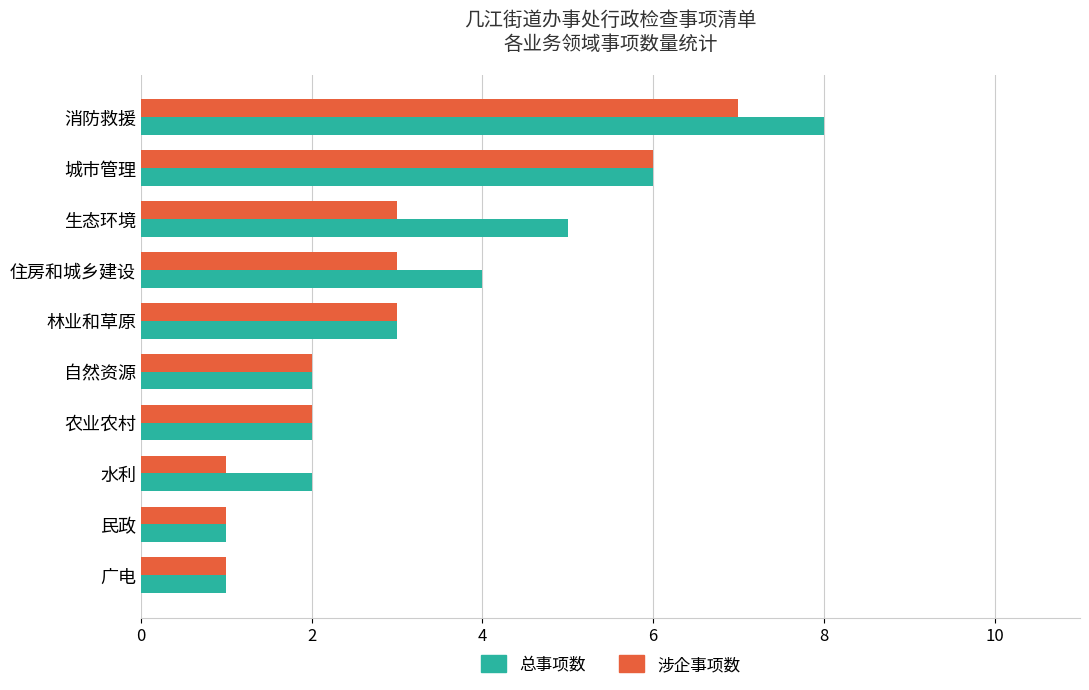

What is the difference between the maximum and minimum values in the 总事项数 series?

7